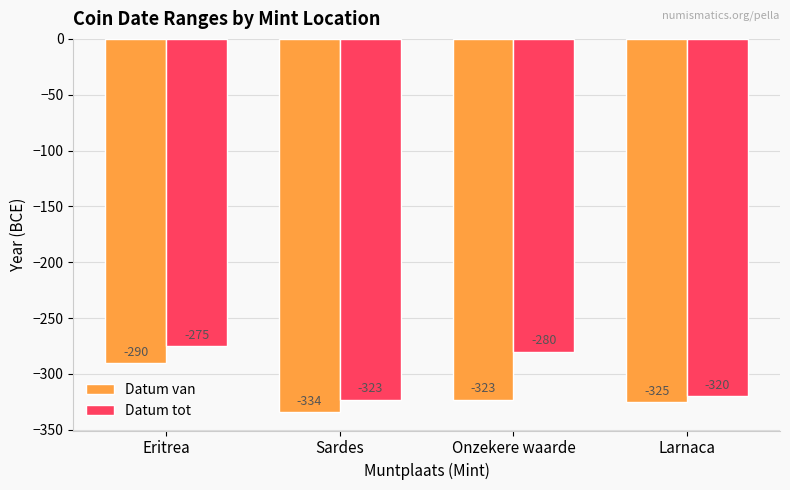

List the series in order of their peak value, highest first.

Datum tot, Datum van